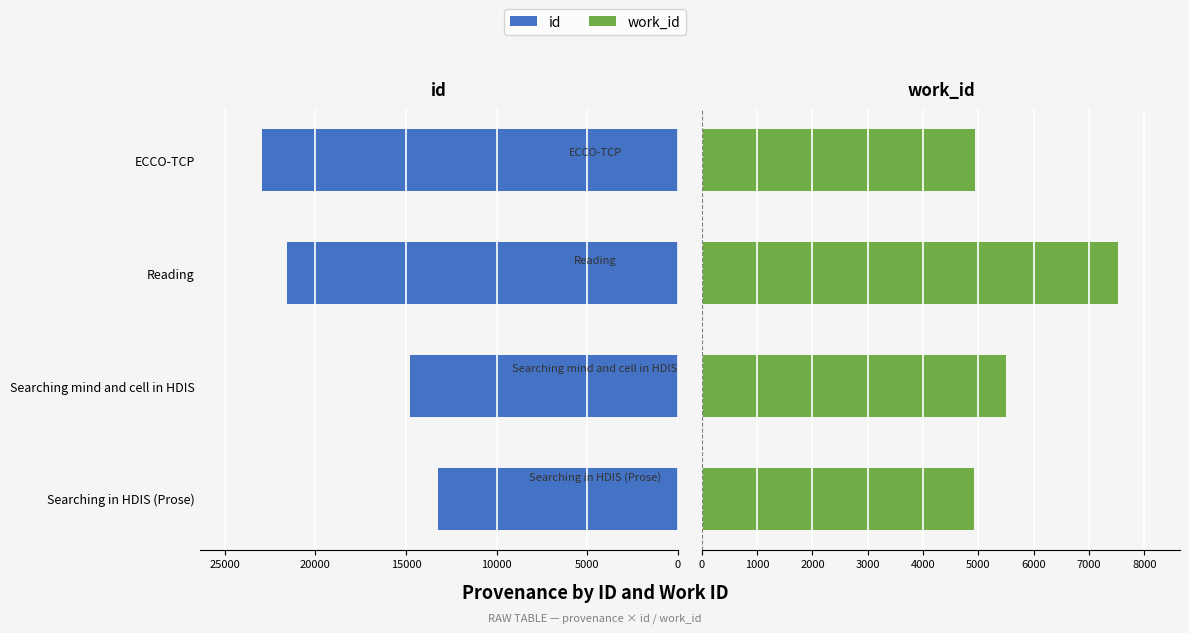

Is the value of work_id at ECCO-TCP greater than the value of id at Reading?

No